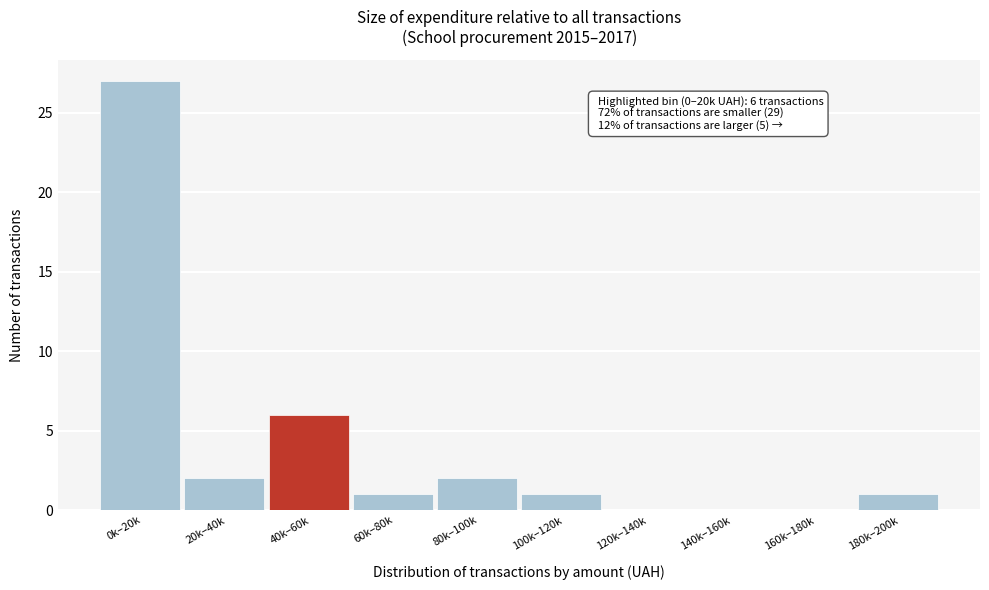

Reading right to left, what are all the values shown in this chart?

180k–200k=1	160k–180k=0	140k–160k=0	120k–140k=0	100k–120k=1	80k–100k=2	60k–80k=1	40k–60k=6	20k–40k=2	0k–20k=27